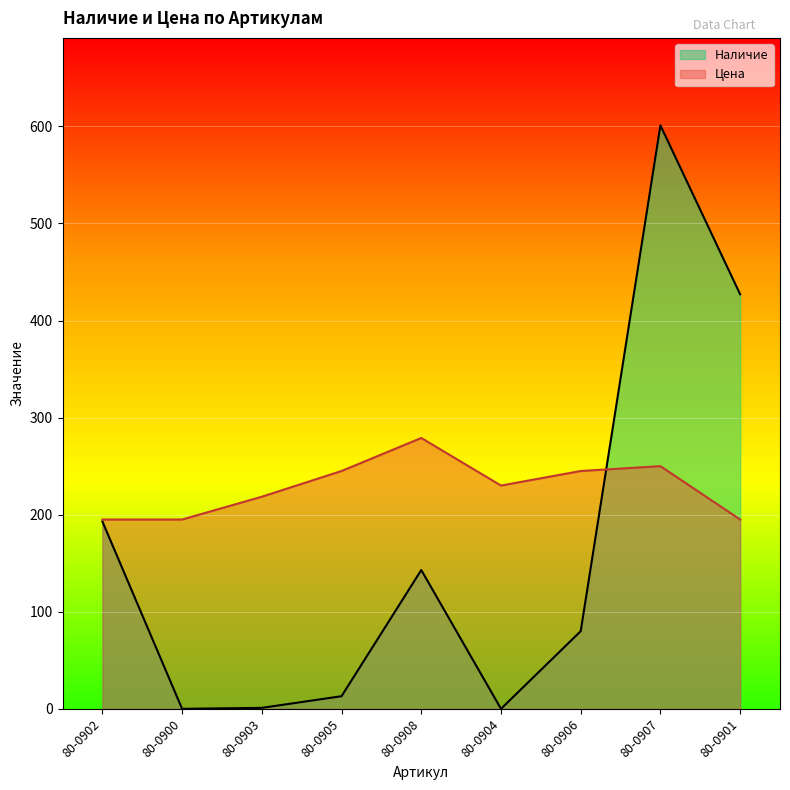

Which label corresponds to the largest value in the chart?

80-0907